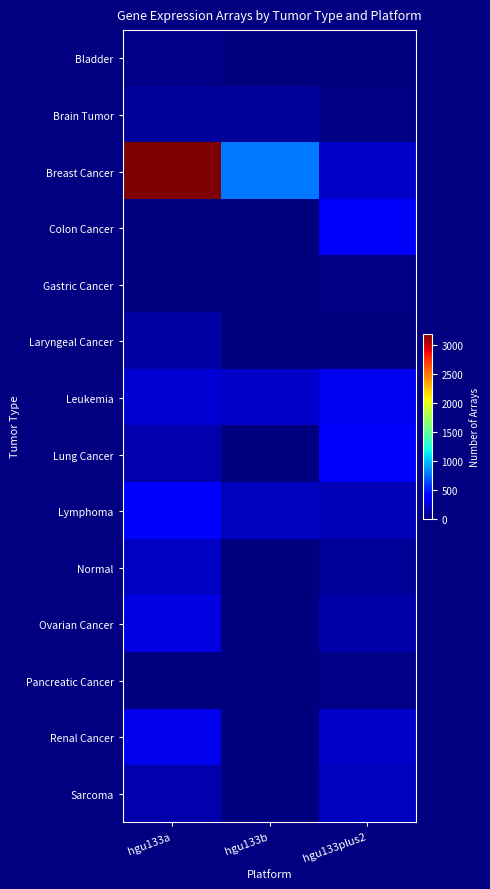

What is the total value across all series at hgu133b?

1251